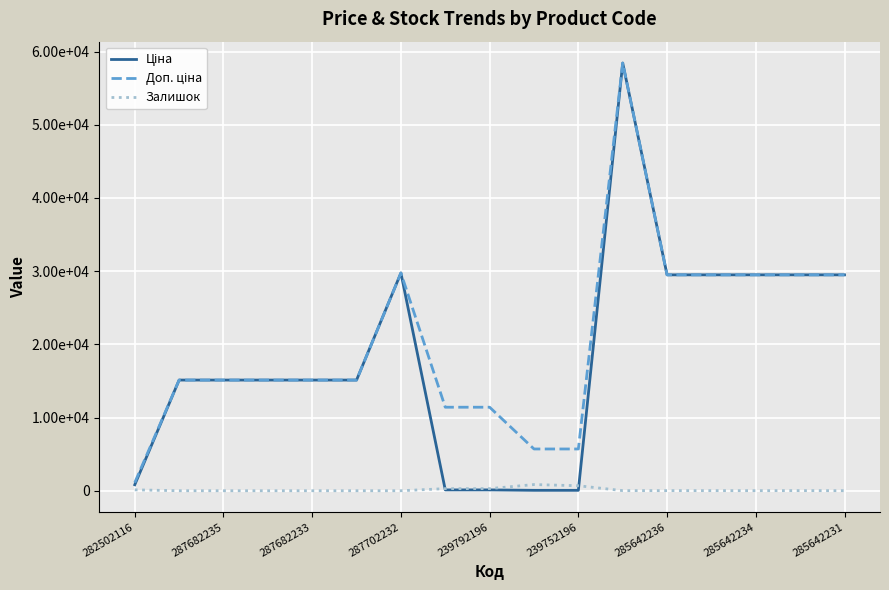

Which series has the largest total across all categories?

Доп. ціна